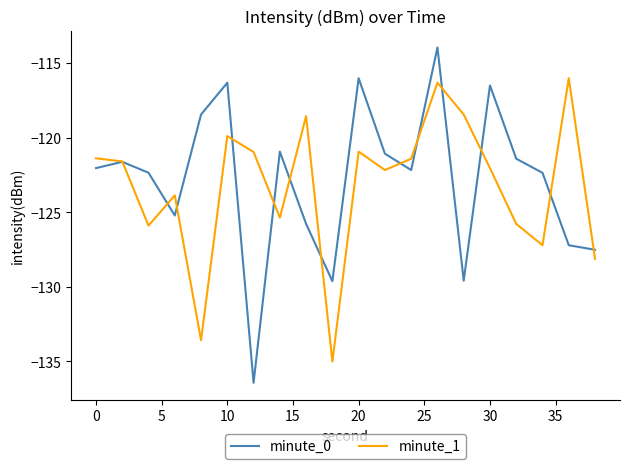

True or false: minute_0 has more than 0 interior local peaks.

True